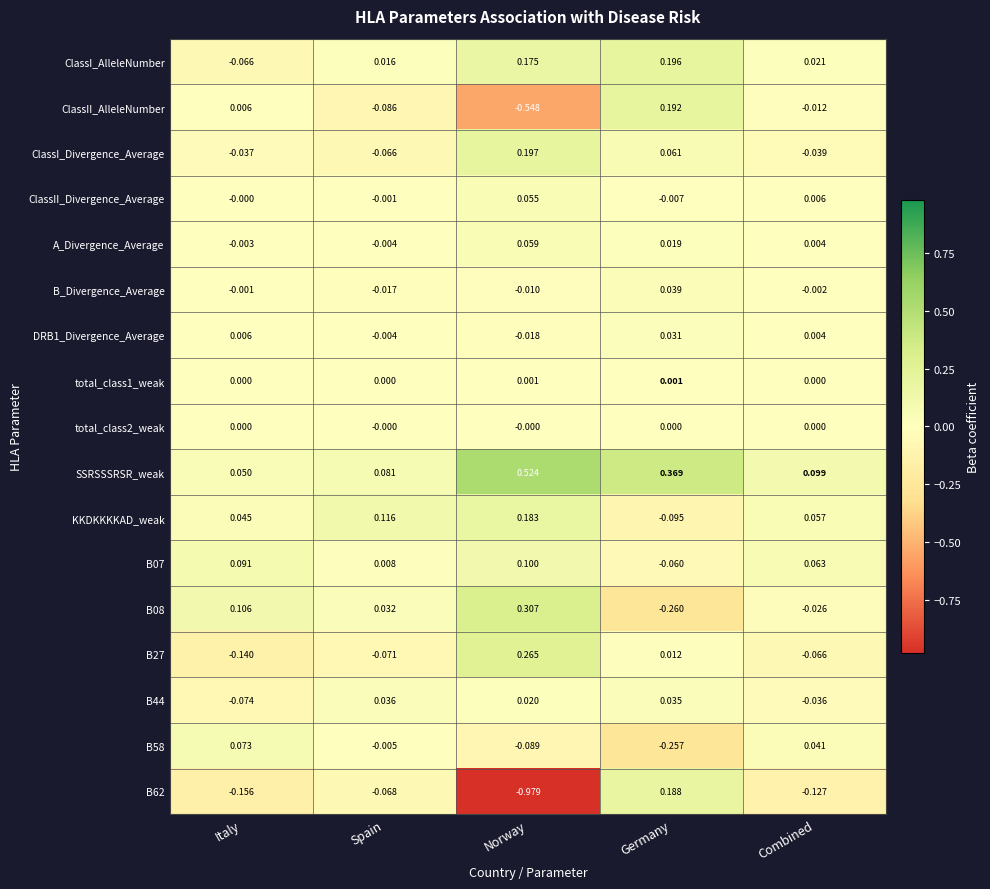

Which series has the largest total across all categories?

SSRSSSRSR_weak